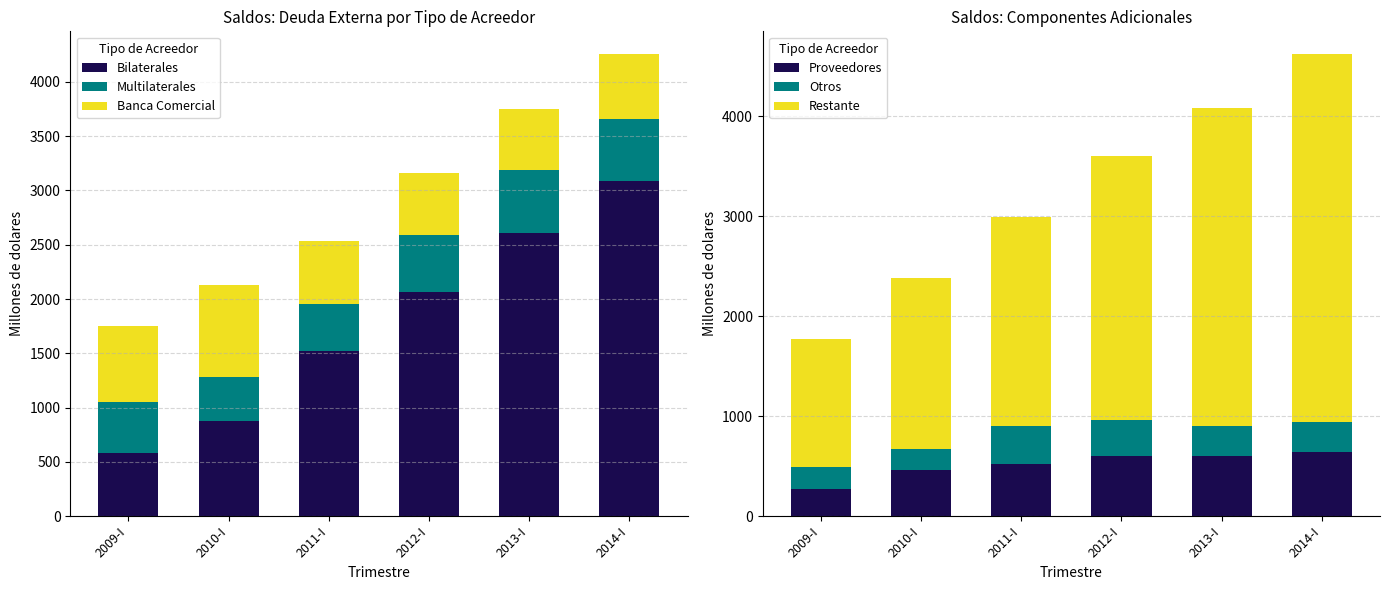

How many groups of bars are there?

6